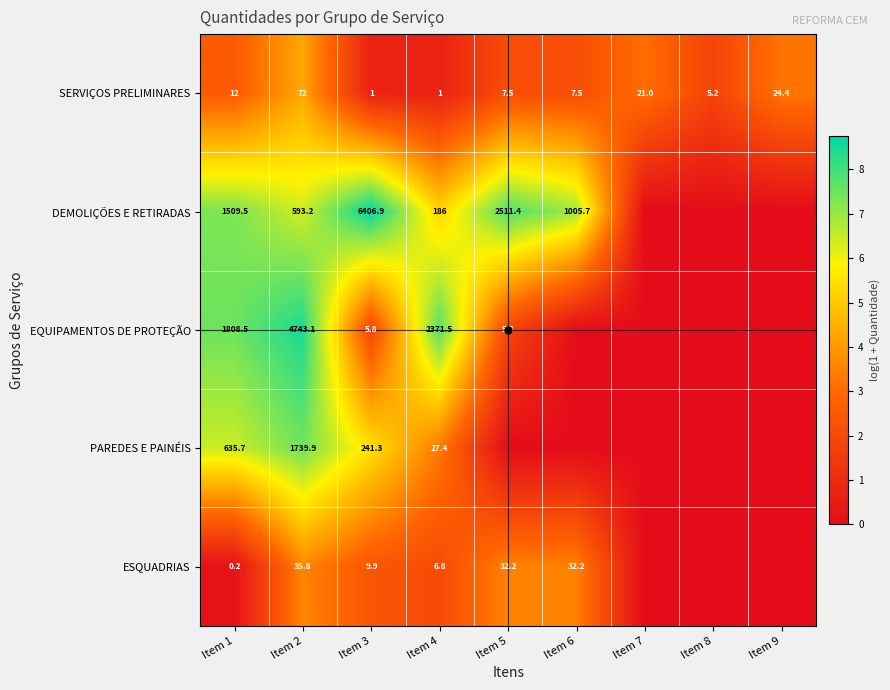

Which category has the highest value in the SERVIÇOS PRELIMINARES series?

Item 2